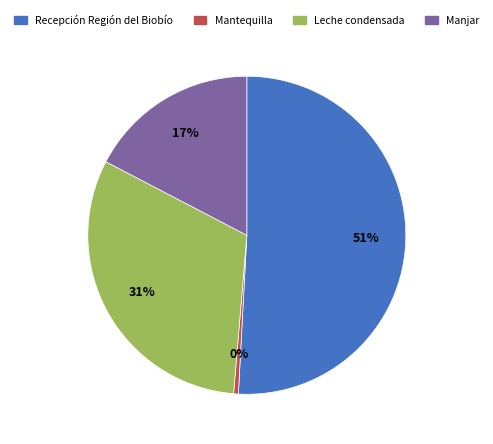

Which slice is the largest?

Recepción Región del Biobío